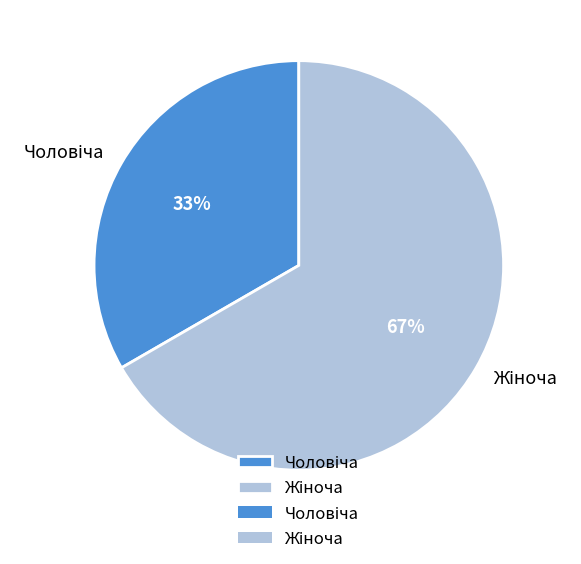

Does any single category account for the majority?

Yes